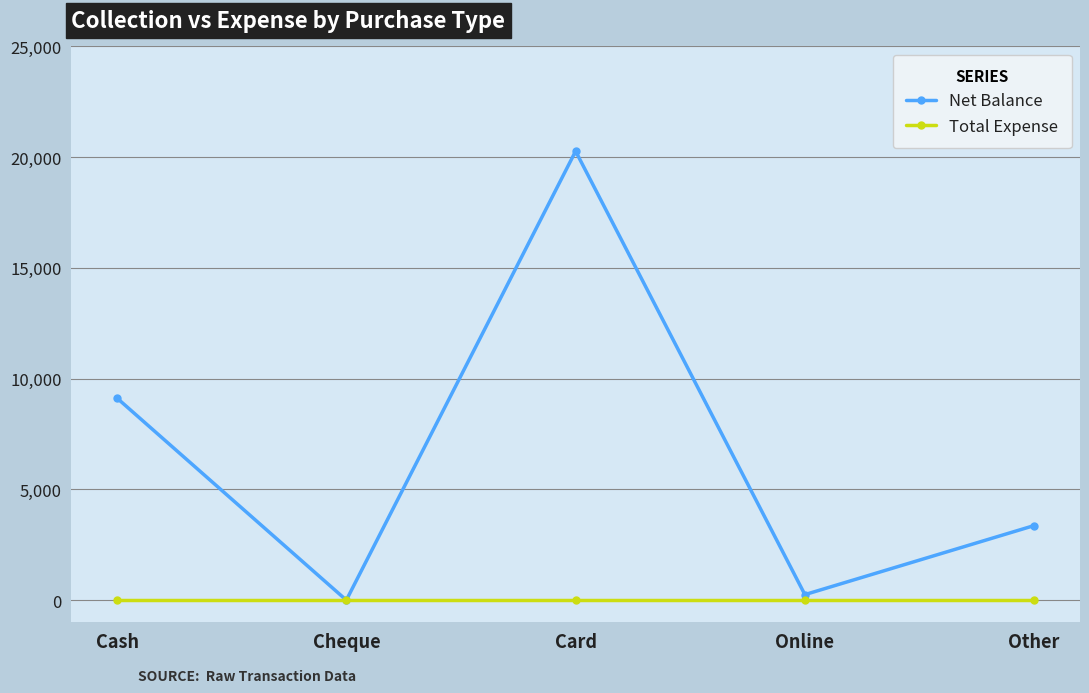

What is the difference between the maximum and second lowest values in the Net Balance series?

20022